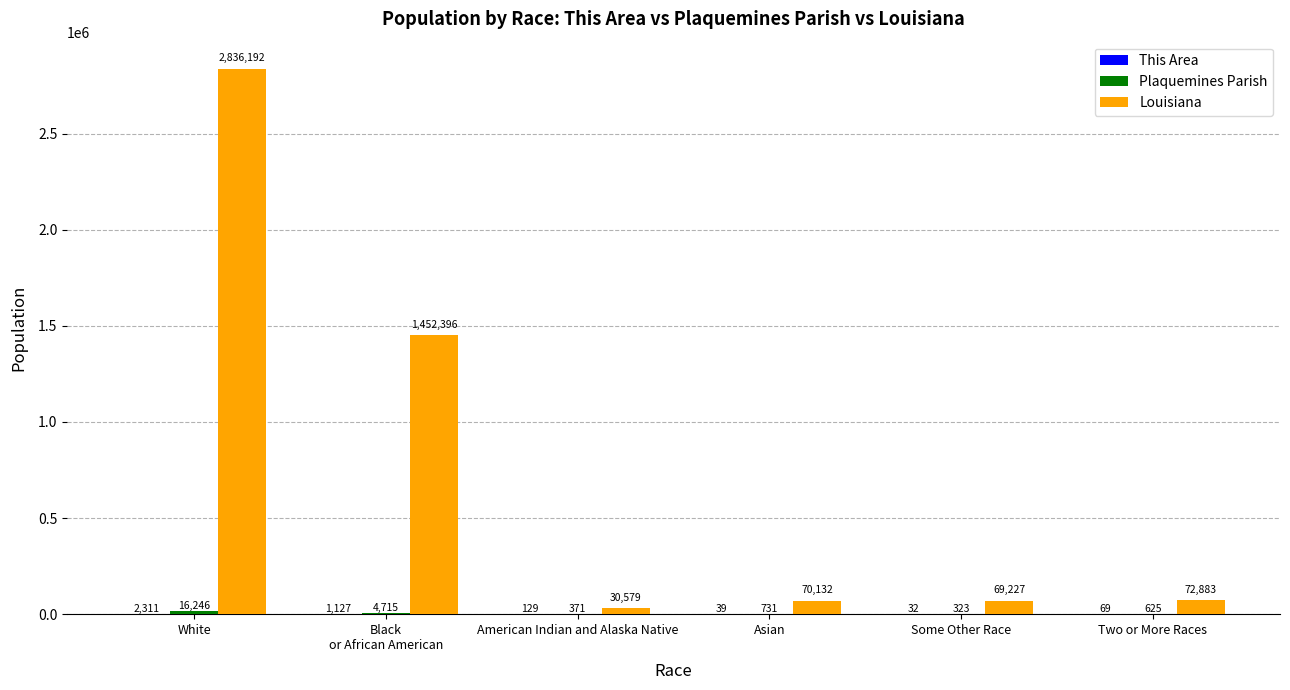

What is the difference between the Louisiana values at Two or More Races and American Indian and Alaska Native?

42304